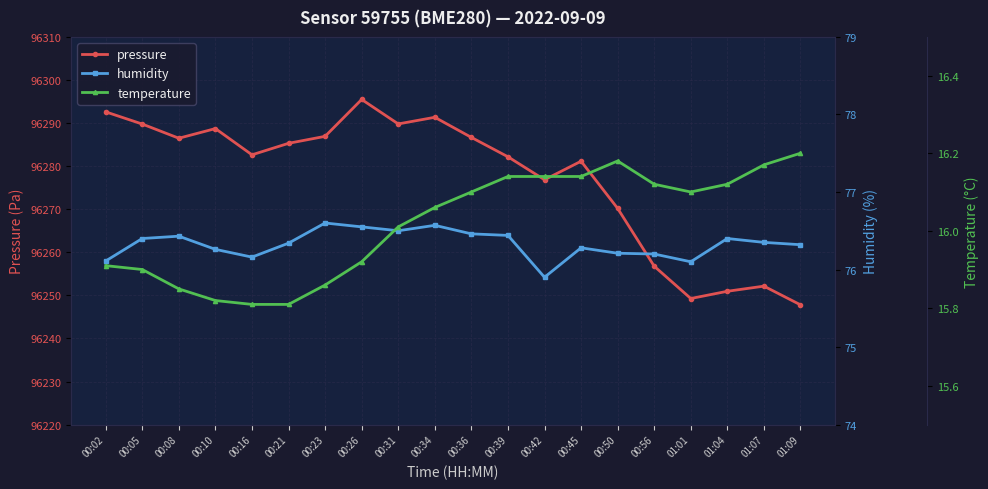

What is the sum of the temperature values at 00:42 and 01:07?

32.3